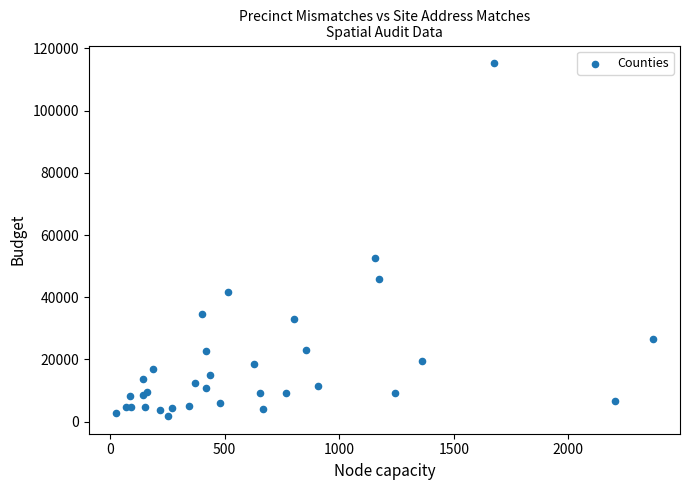

What Y value in the scatter plot is closest to 58522?

52462